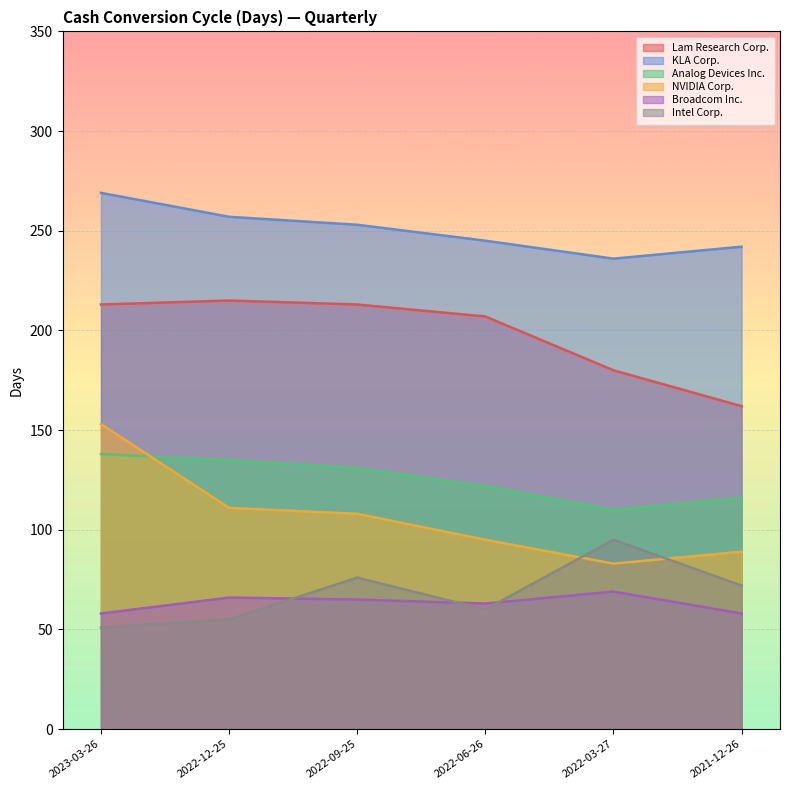

Where is the first local maximum for Broadcom Inc.?

2022-12-25